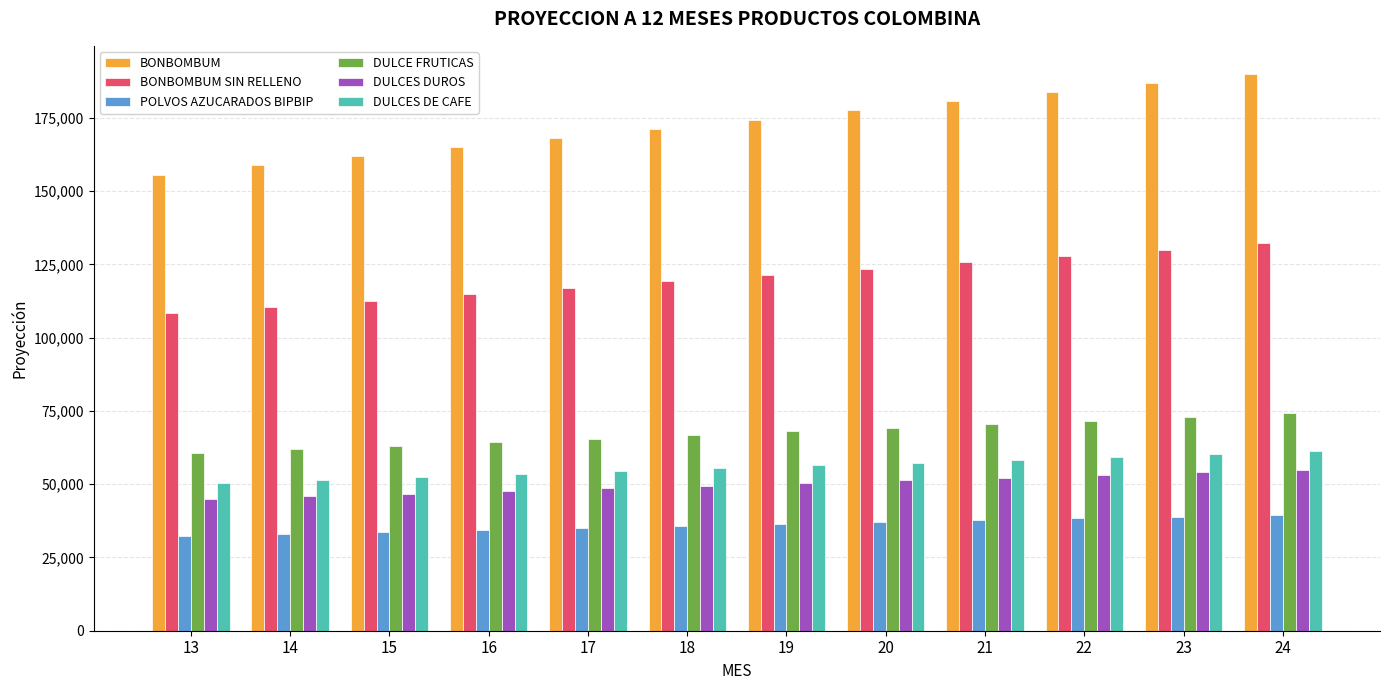

At 13, list the series in order from smallest to largest.

POLVOS AZUCARADOS BIPBIP, DULCES DUROS, DULCES DE CAFE, DULCE FRUTICAS, BONBOMBUM SIN RELLENO, BONBOMBUM